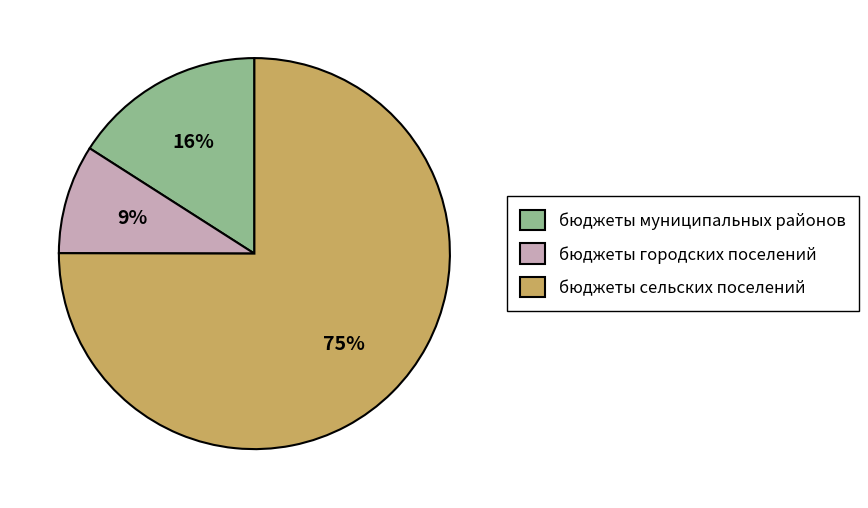

To the nearest percent, what is the combined percentage of бюджеты городских поселений and бюджеты муниципальных районов?

25%